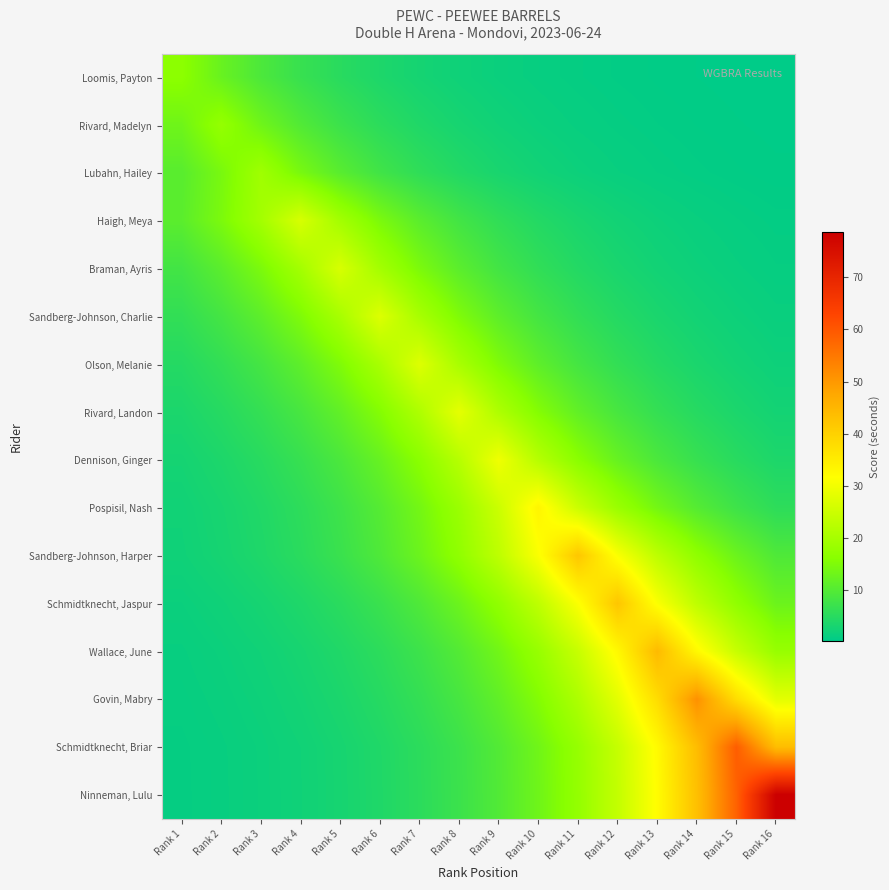

Rank the series by their maximum value, from highest to lowest.

Ninneman, Lulu, Schmidtknecht, Briar, Govin, Mabry, Wallace, June, Schmidtknecht, Jaspur, Sandberg-Johnson, Harper, Pospisil, Nash, Dennison, Ginger, Rivard, Landon, Olson, Melanie, Sandberg-Johnson, Charlie, Braman, Ayris, Haigh, Meya, Lubahn, Hailey, Rivard, Madelyn, Loomis, Payton